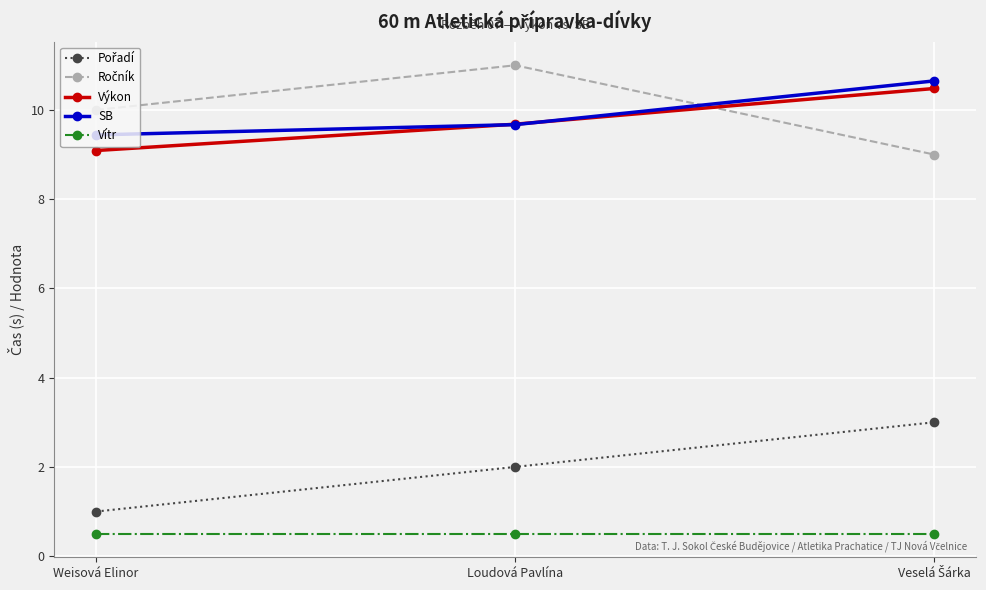

What is the difference between the highest and lowest values at Loudová Pavlína?

10.5